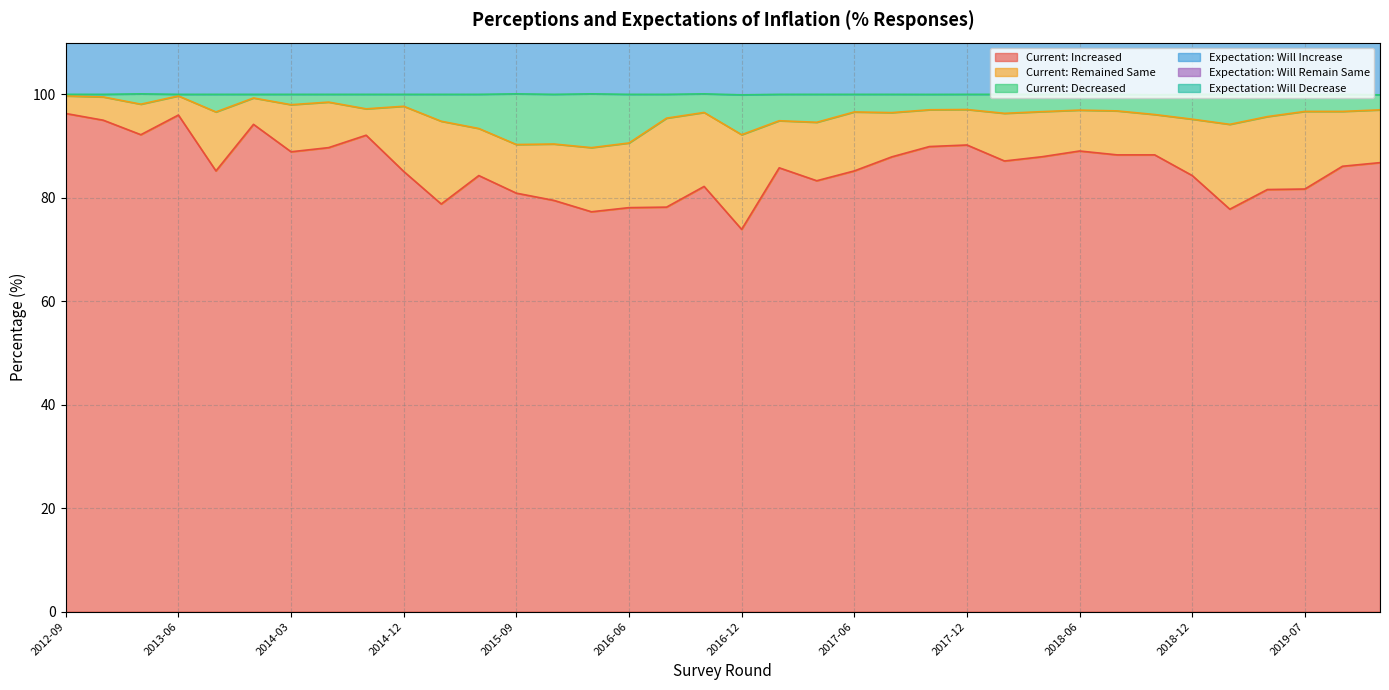

Is it true that Current: Decreased equals 138.4 at 2019-11?

False